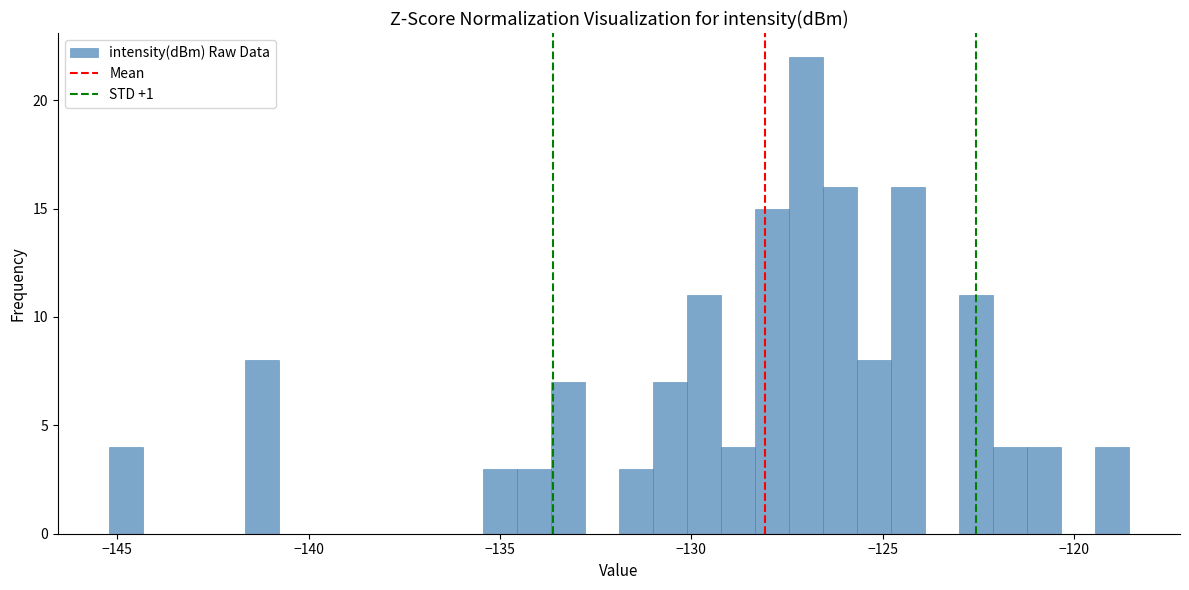

Around what value on the x-axis is the tallest bar? Give the approximate position of its centre, as read against the axis.

-127.0